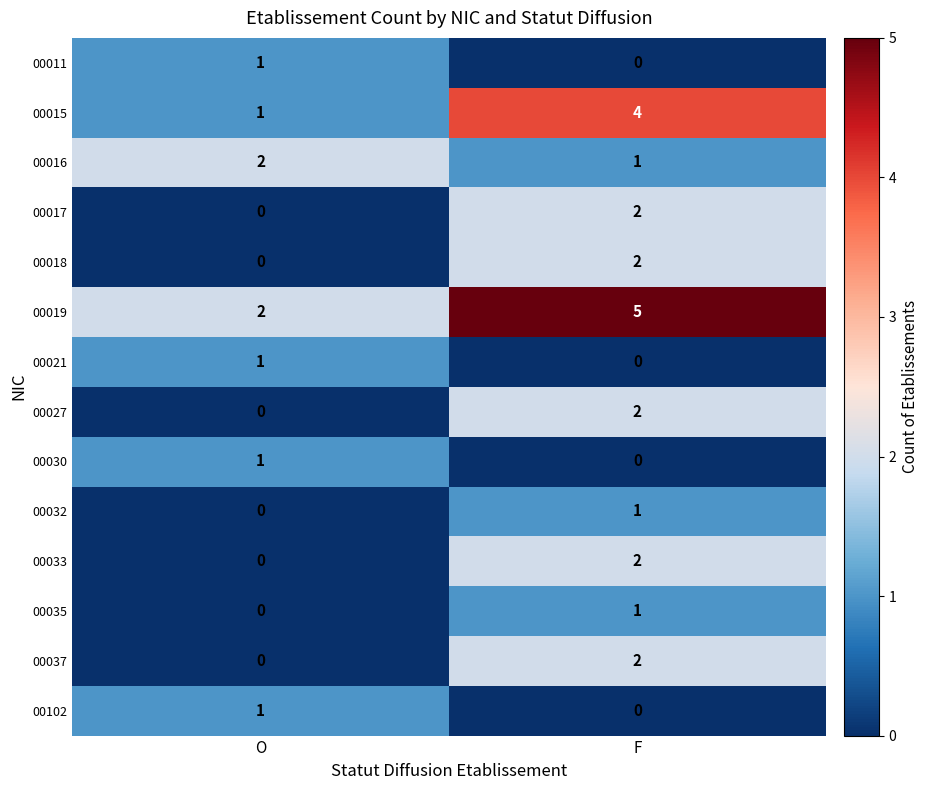

What is the spread (max minus min) of values at F?

5